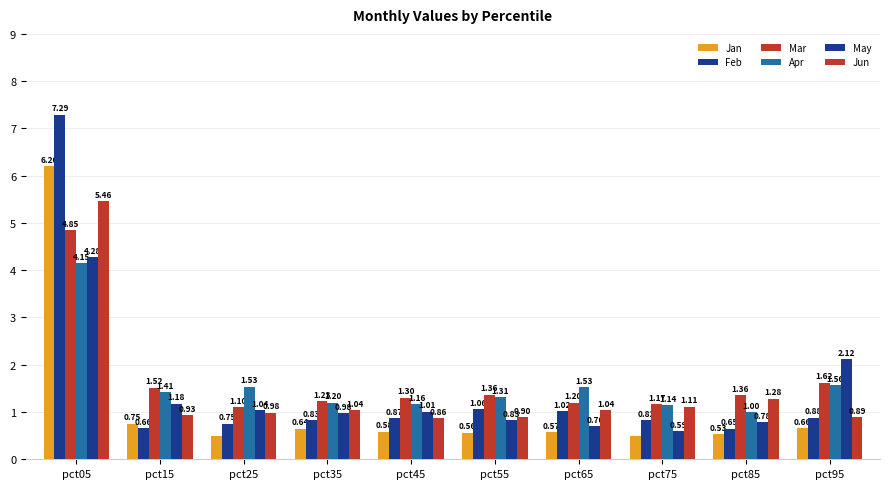

Count the number of categories in the chart.

10